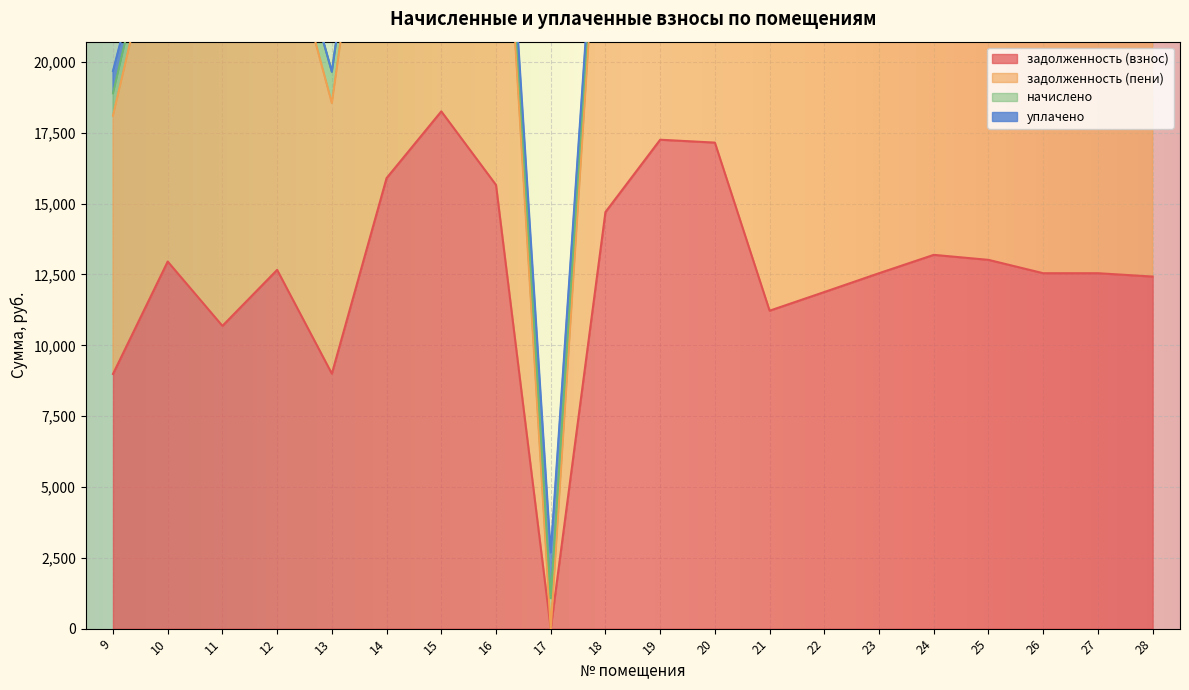

The задолженность (взнос) series shows 8999.2 at 13. True or false?

True